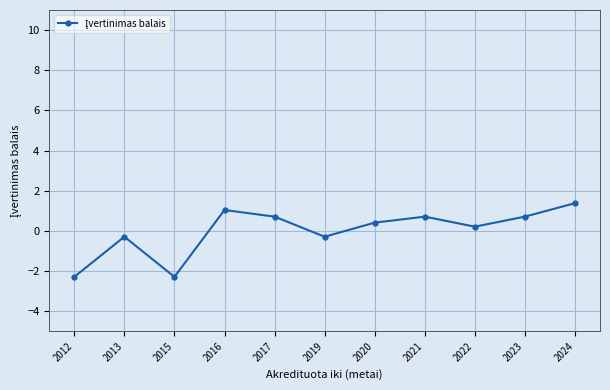

Does the chart have visible grid lines?

Yes